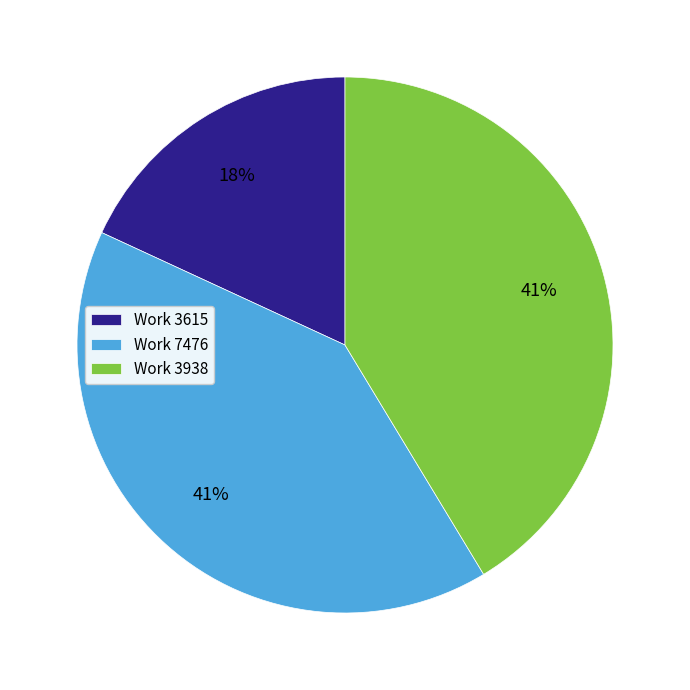

Combined, do Work 3615 and Work 3938 account for over 50%?

Yes